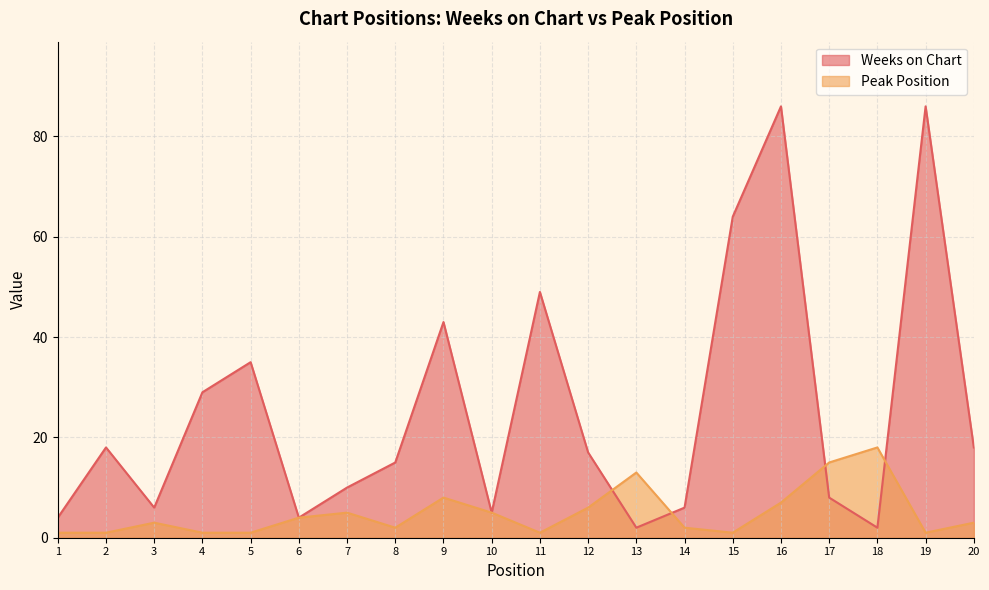

At which category does Weeks on Chart reach its first local valley?

3